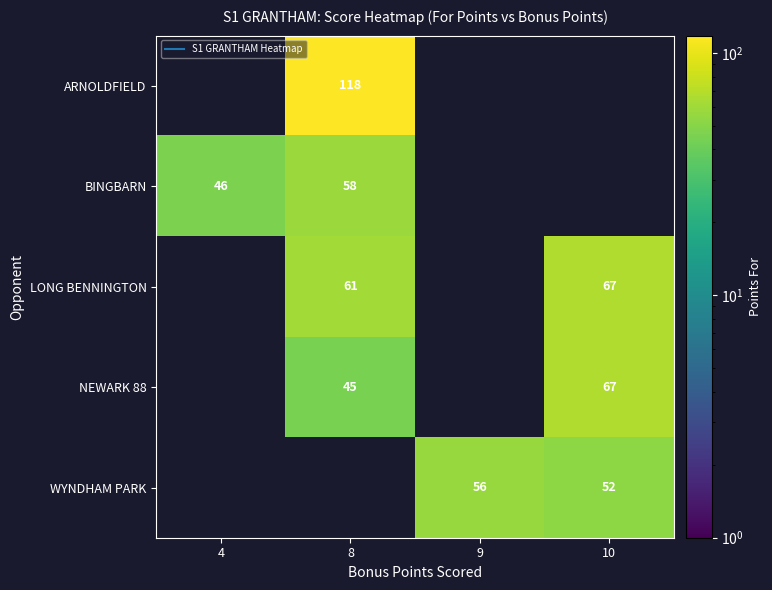

Is it true that NEWARK 88 equals 67.0 at 10?

True